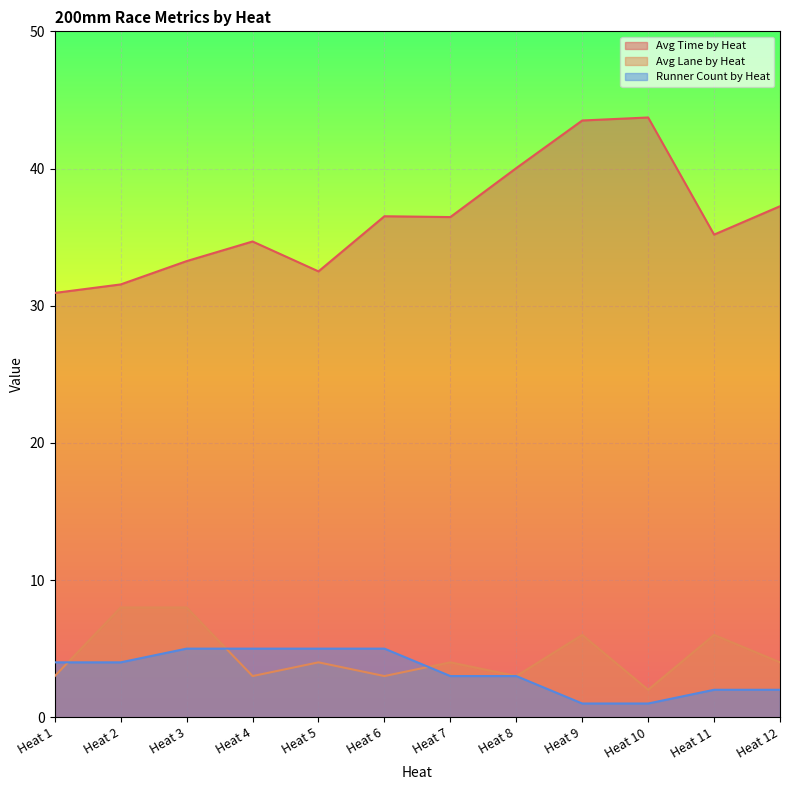

Which series has the largest total across all categories?

Avg Time by Heat